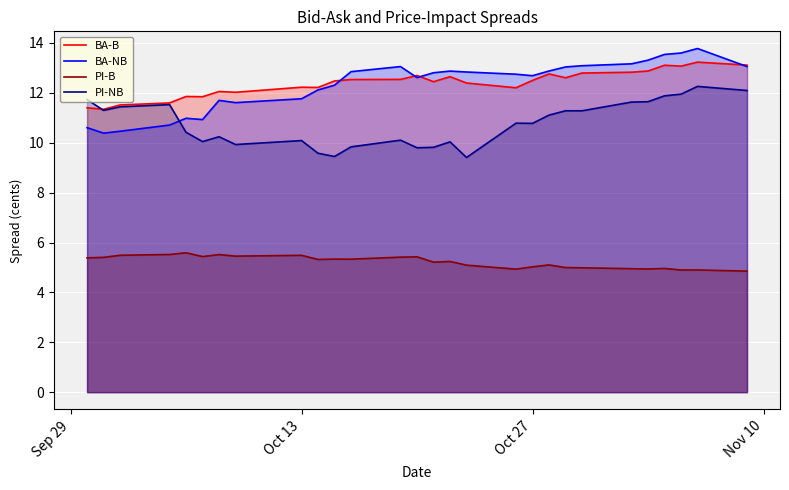

Reading left to right, what are all the values shown in this chart?

BA-B: 11.4	11.3	11.5	11.6	11.9	11.8	12.1	12.0	12.2	12.2	12.5	12.5	12.5	12.7	12.4	12.6	12.4	12.2	12.5	12.8	12.6	12.8	12.8	12.9	13.1	13.1	13.2	13.1
BA-NB: 10.6	10.4	10.5	10.7	11.0	10.9	11.7	11.6	11.8	12.1	12.3	12.8	13.1	12.6	12.8	12.9	12.8	12.7	12.7	12.9	13.0	13.1	13.2	13.3	13.5	13.6	13.8	13.1
PI-B: 5.4	5.4	5.5	5.5	5.6	5.4	5.5	5.5	5.5	5.3	5.3	5.3	5.4	5.4	5.2	5.2	5.1	4.9	5.0	5.1	5.0	5.0	5.0	4.9	5.0	4.9	4.9	4.9
PI-NB: 11.7	11.3	11.4	11.5	10.4	10.0	10.2	9.9	10.1	9.6	9.4	9.8	10.1	9.8	9.8	10.0	9.4	10.8	10.8	11.1	11.3	11.3	11.6	11.6	11.9	11.9	12.3	12.1